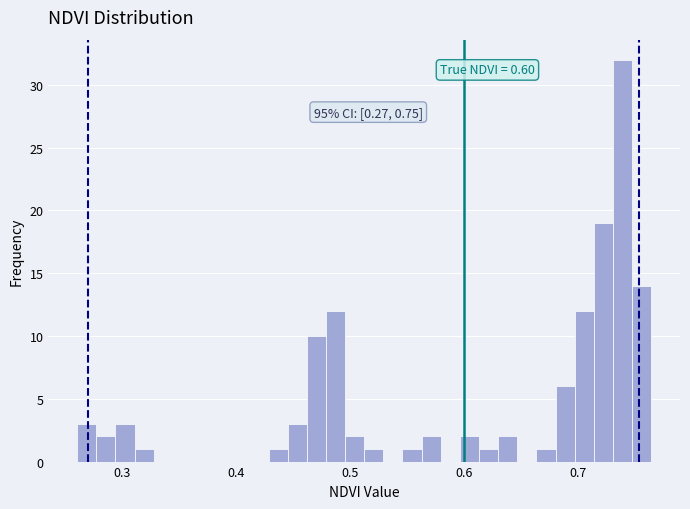

Read against the x-axis, roughly where is the centre of the tallest bar?

0.74